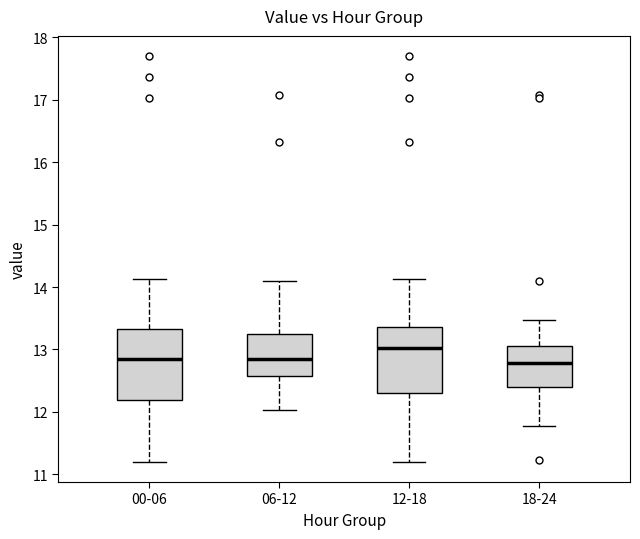

Reading left to right, transcribe this box plot: for each box, give where its median line is, the range the box spans, and where its two whiskers end, as read against the y-axis. The values are not printed on the chart, so give them approximately, as read against the axis.

00-06: median 12.9, box 12.2 to 13.3, whiskers 11.2 to 14.1
06-12: median 12.9, box 12.6 to 13.2, whiskers 12.0 to 14.1
12-18: median 13.0, box 12.3 to 13.4, whiskers 11.2 to 14.1
18-24: median 12.8, box 12.4 to 13.1, whiskers 11.8 to 13.5